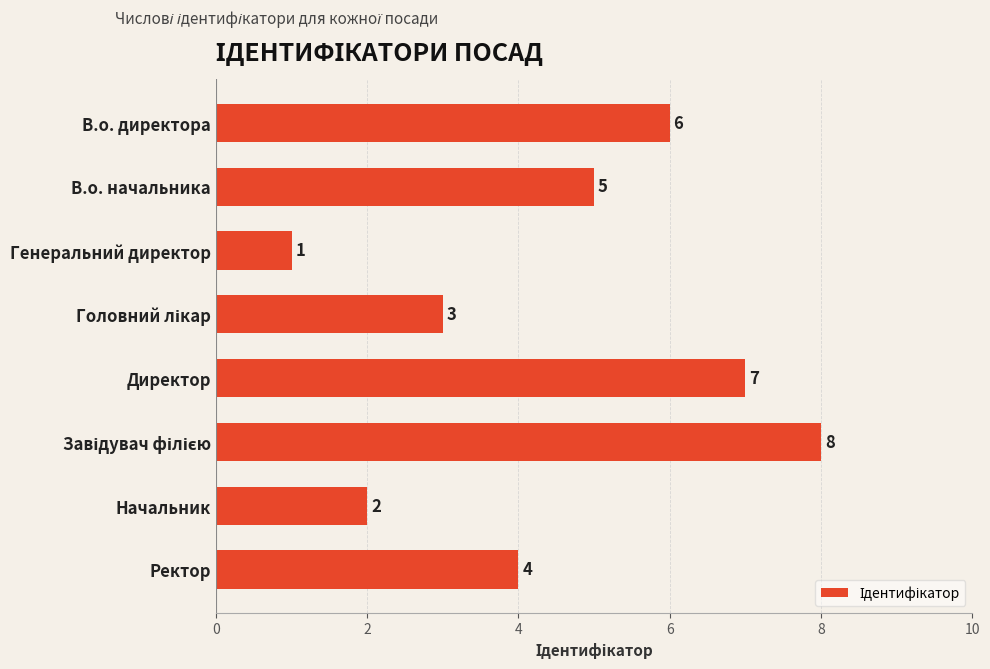

What is the label of the 8th bar from the bottom?

В.о. директора